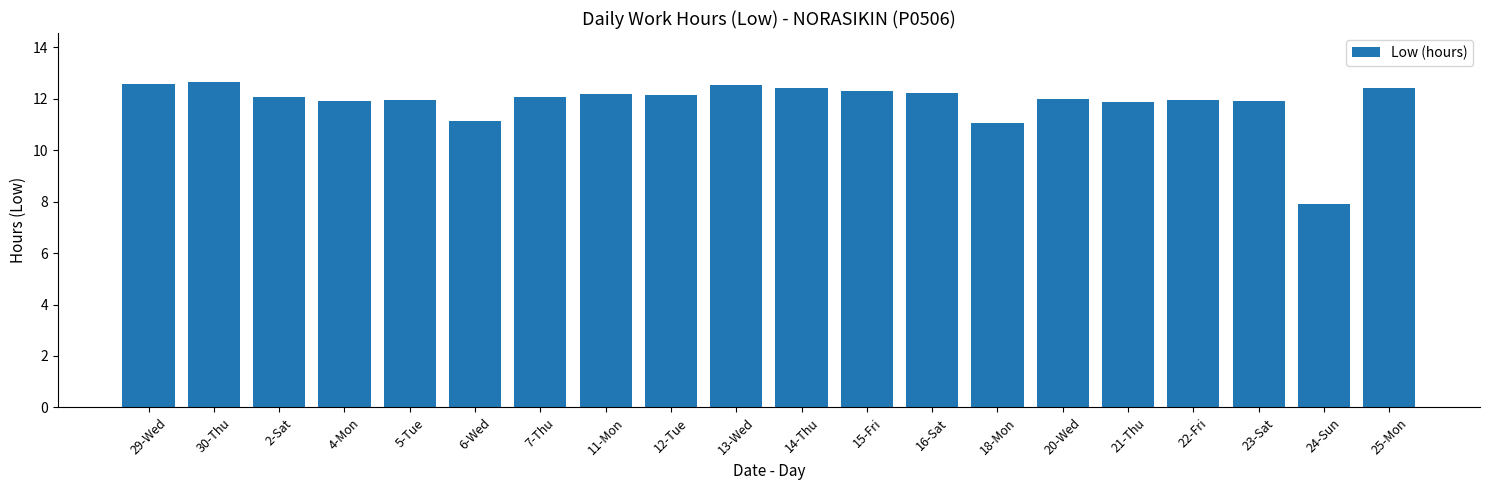

Count the number of data series in this chart.

1